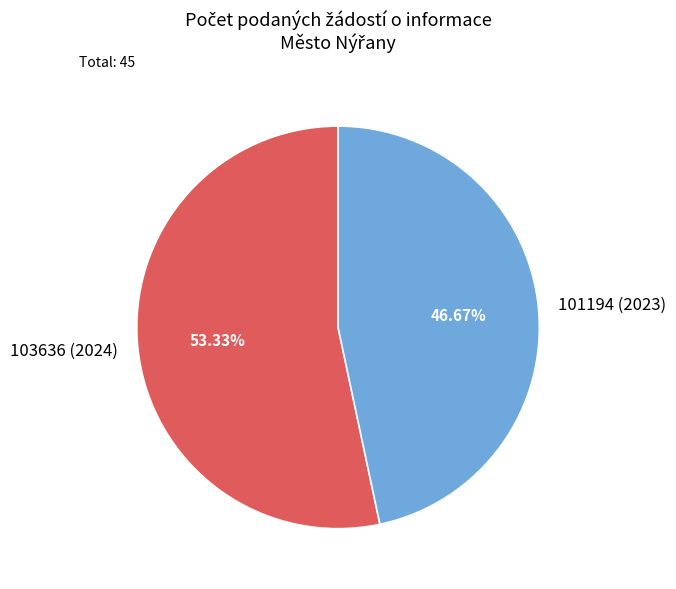

Rank the categories by value from lowest to highest.

101194 (2023), 103636 (2024)